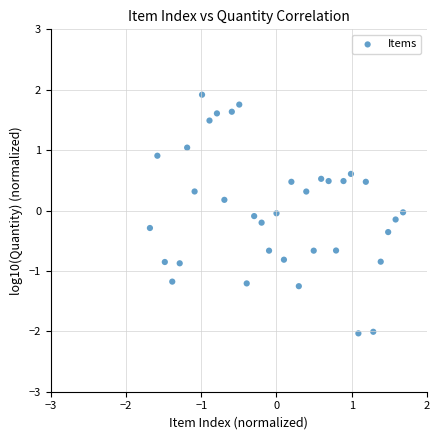

What is the range of X values (max minus min)?

3.4